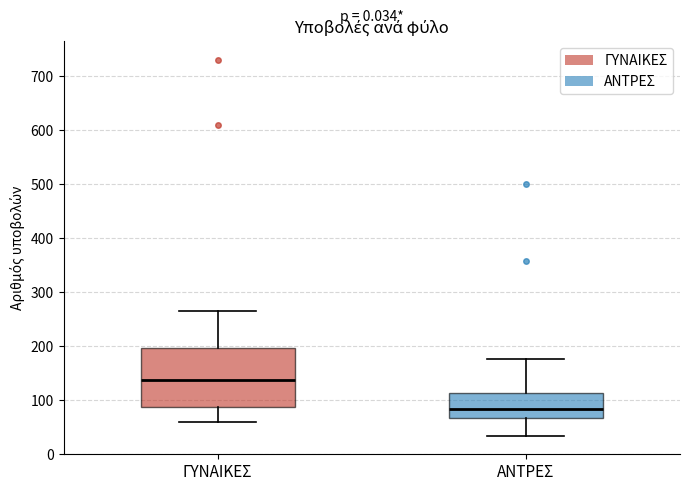

Reading left to right, read every box against the y-axis: the position of its median line, the range the box covers, and the ends of its whiskers. The values are not printed on the chart, so give them approximately, as read against the axis.

ΓΥΝΑΙΚΕΣ: median 140, box 90 to 200, whiskers 60 to 260
ΑΝΤΡΕΣ: median 80, box 70 to 110, whiskers 30 to 180